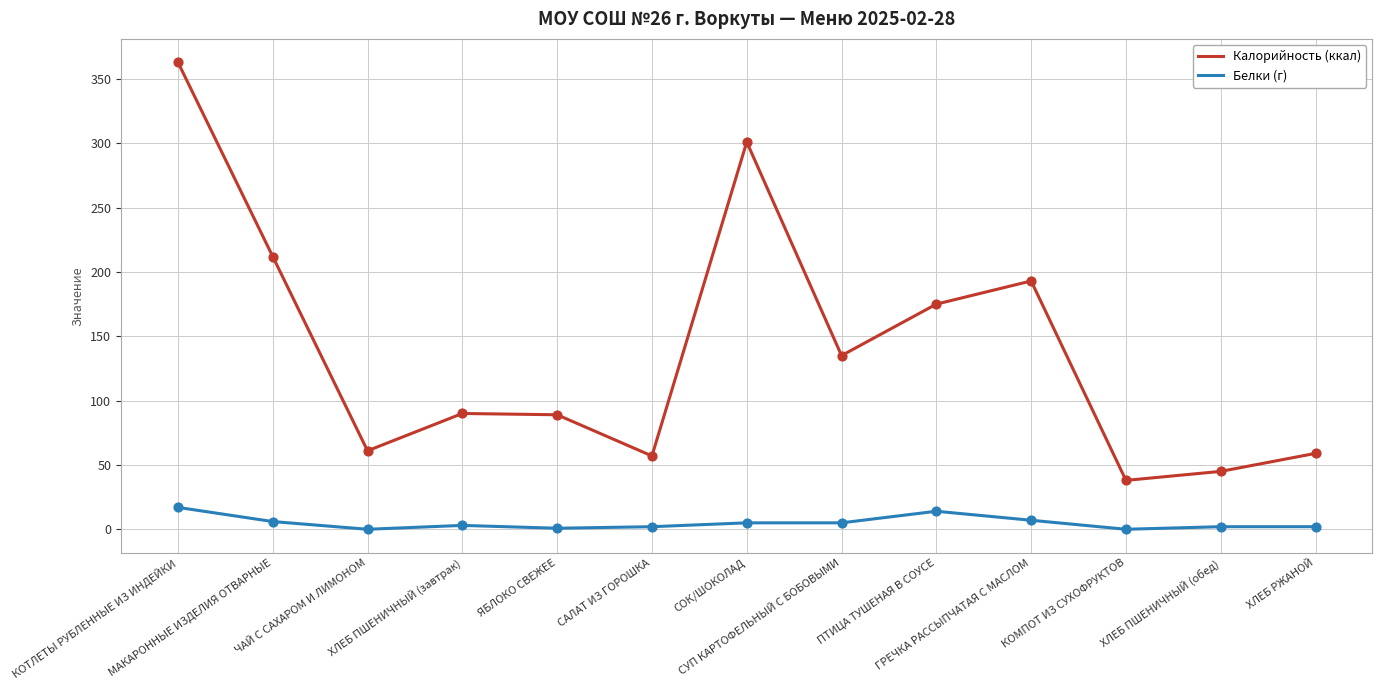

Rank the series by their average value, from lowest to highest.

Белки (г), Калорийность (ккал)